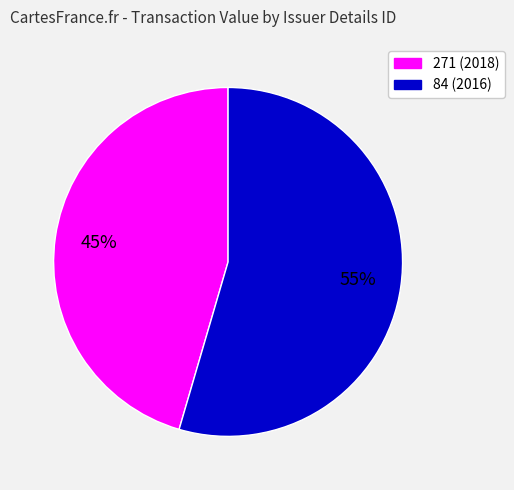

Combined, do 84 and 271 account for over 50%?

Yes